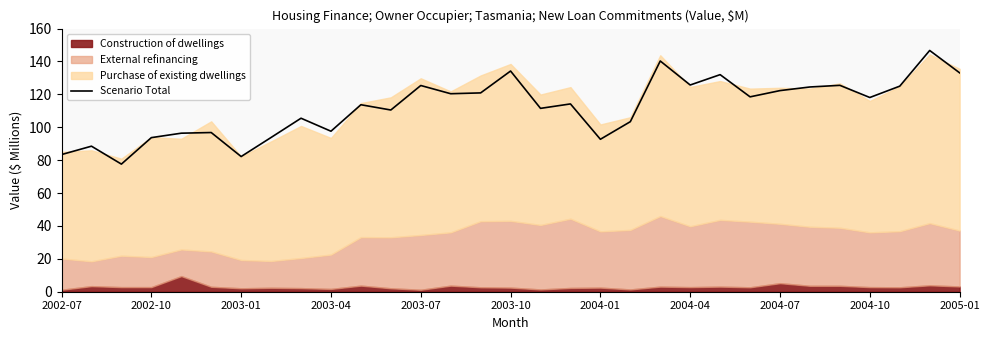

What is the difference between the maximum and minimum values?

69.1